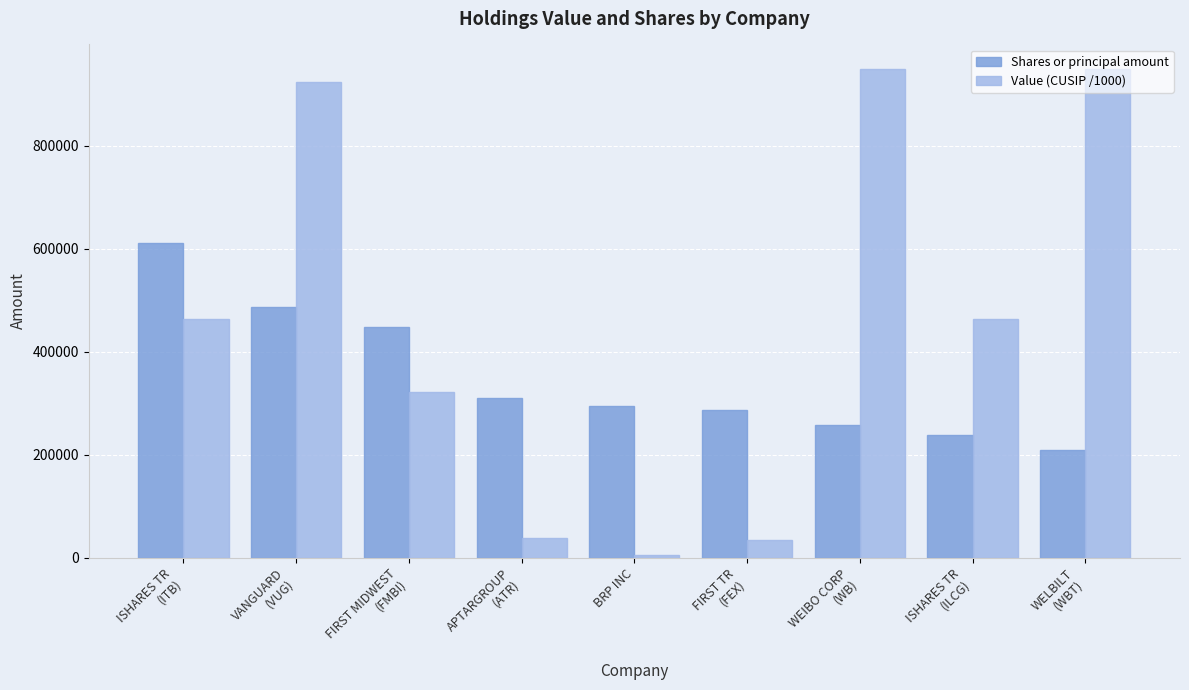

Read the Shares or principal amount value at ISHARES TR
(ITB).

611000.0